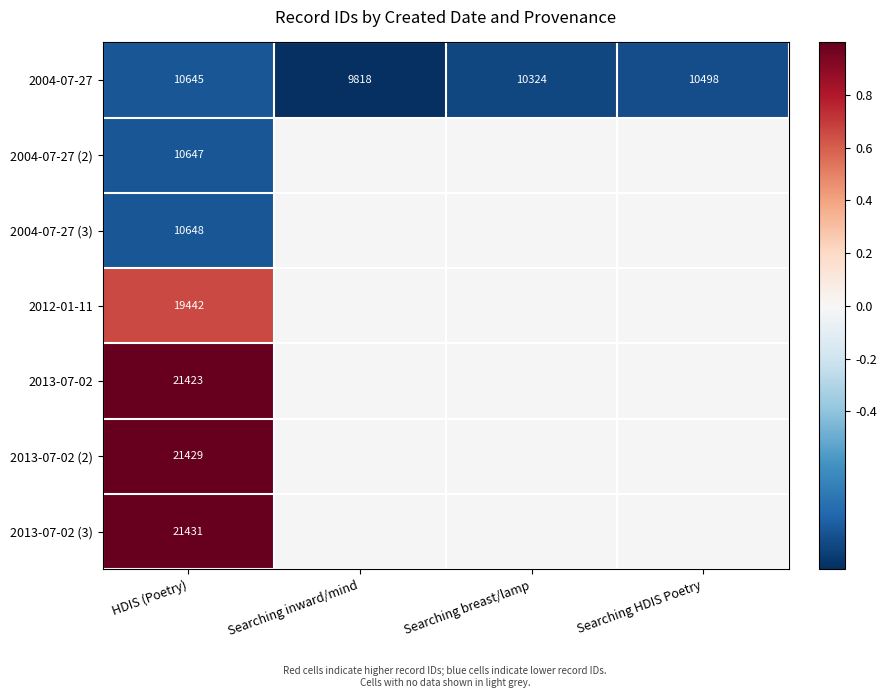

How many values in 2013-07-02 (3) are above zero?

1